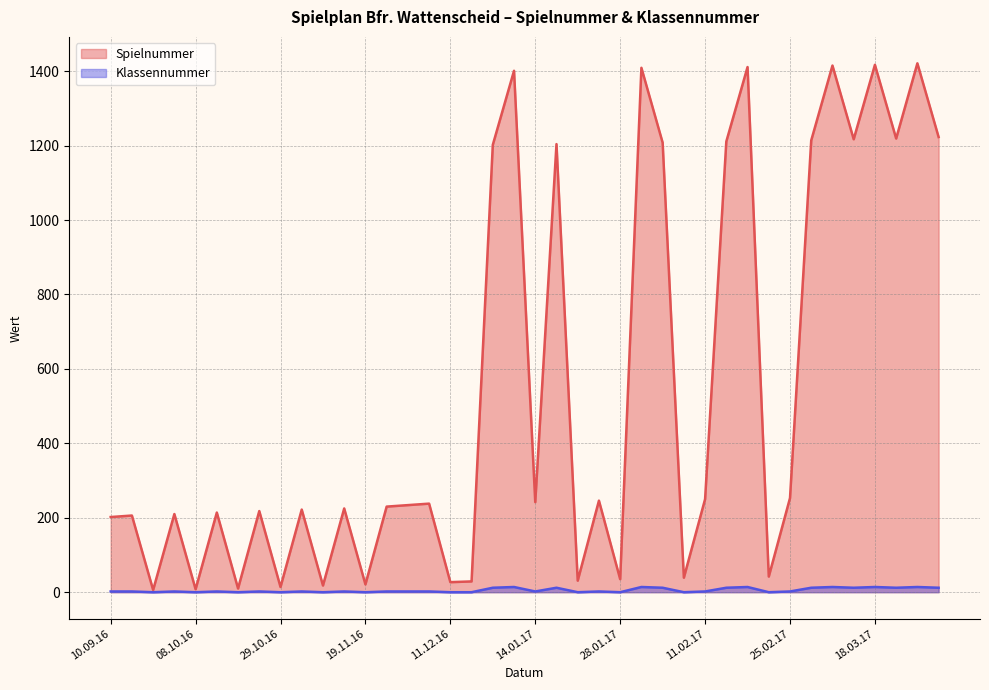

What is the label of the 35th point from the left?

04.03.17